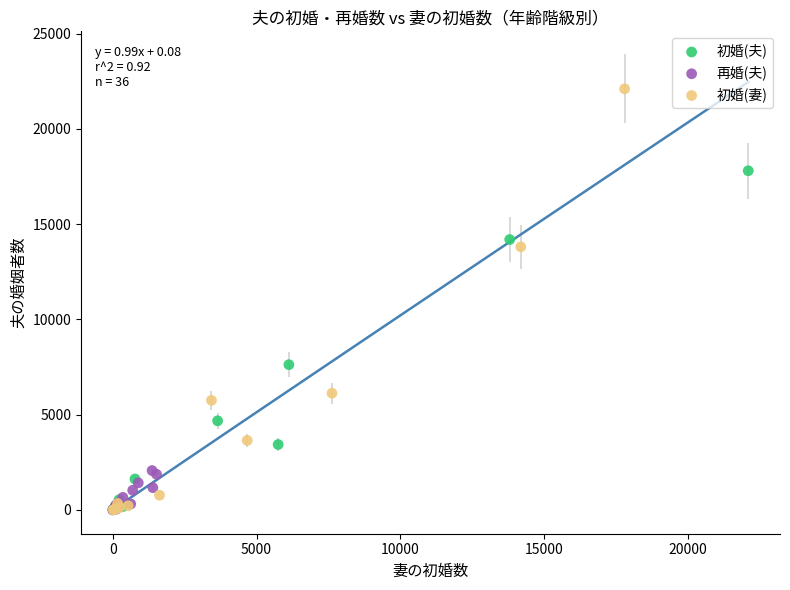

Which series has the largest Y range (max minus min)?

初婚(妻)